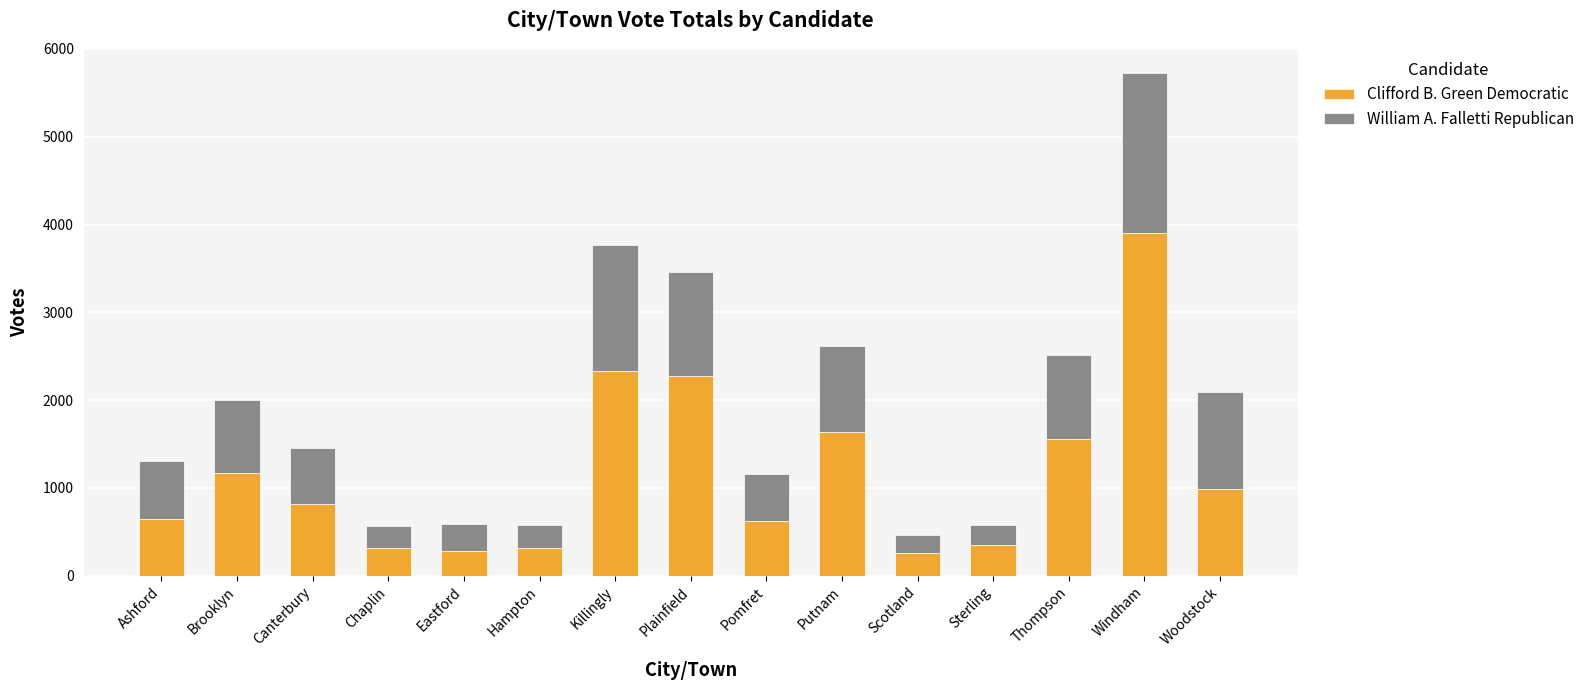

What is the difference between the Clifford B. Green Democratic values at Thompson and Killingly?

779